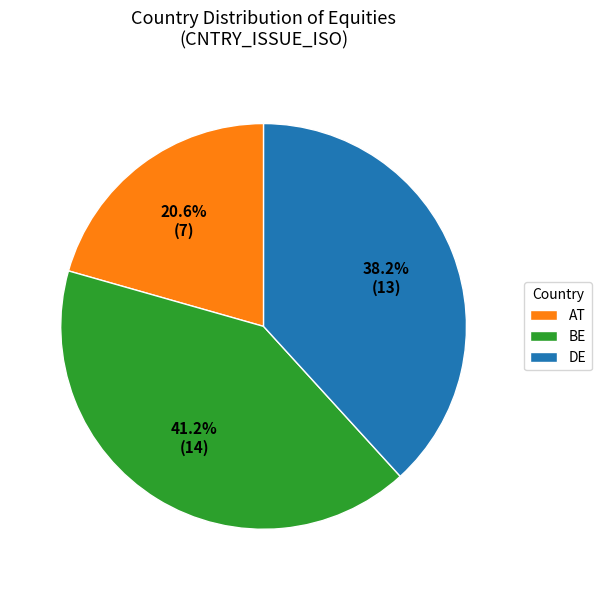

Count the number of slices in the pie.

3